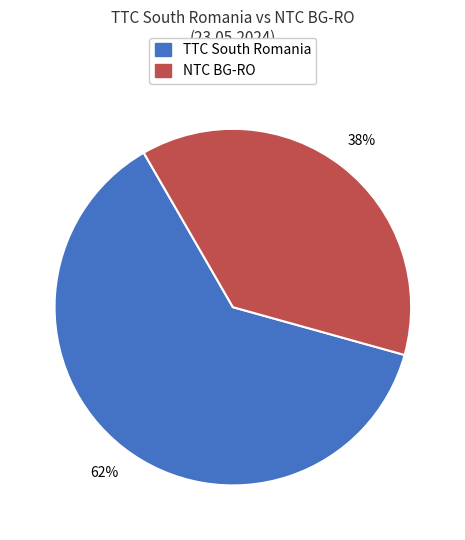

To the nearest percent, what is the average slice percentage?

50%